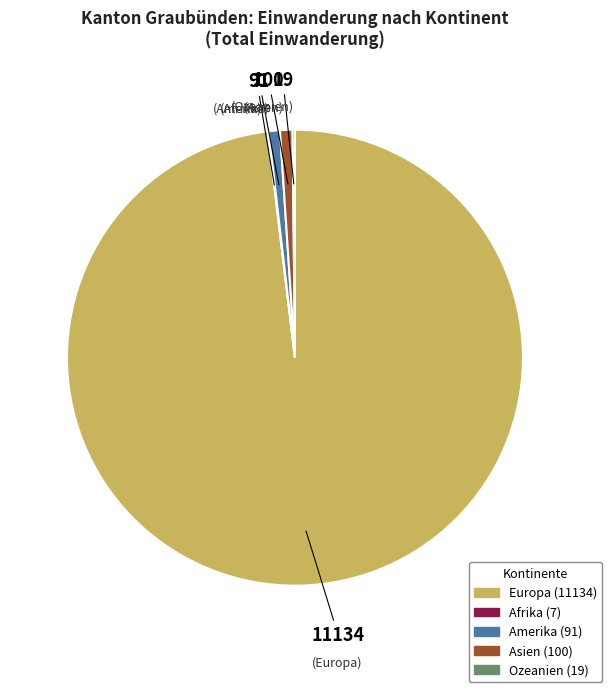

The Amerika slice represents 11% of the pie. True or false?

False